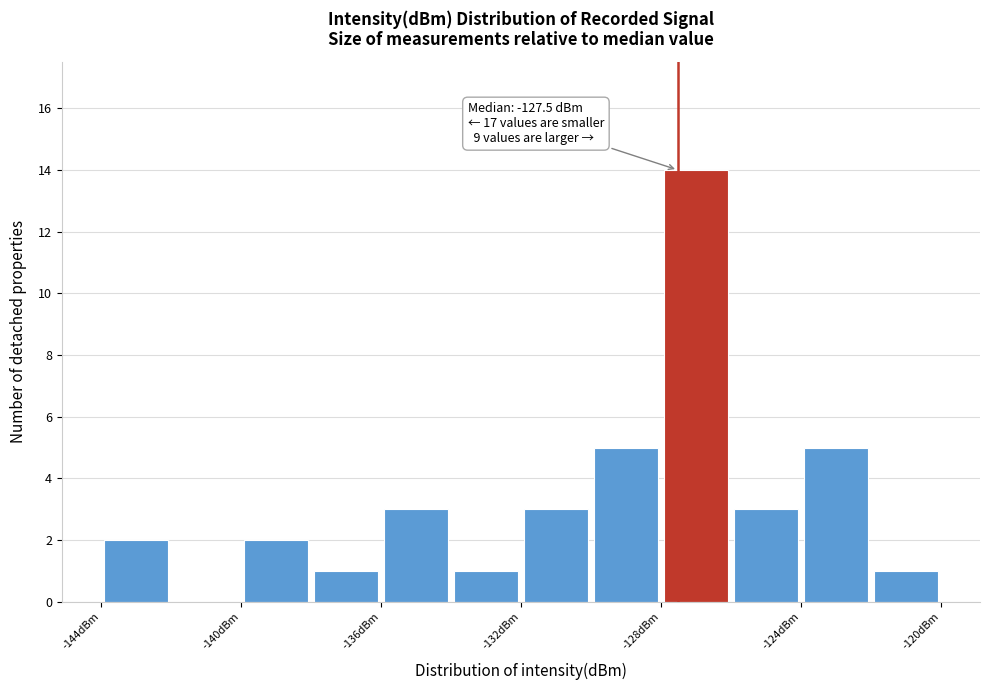

Over which range of the x-axis is the bar tallest?

-128 to -126